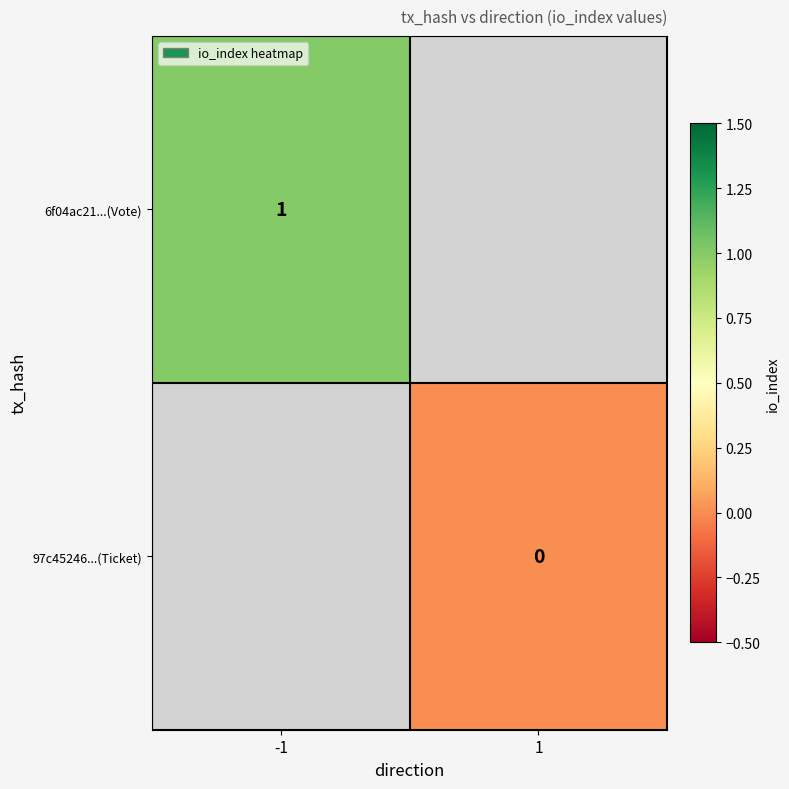

Is the value of 6f04ac21...(Vote) at -1 greater than the value of 97c45246...(Ticket) at 1?

Yes